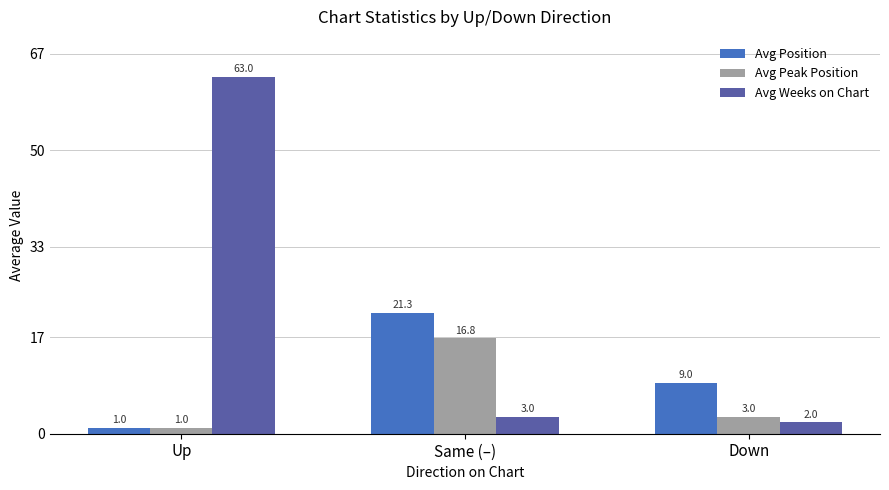

Is the value of Avg Peak Position at Same (–) greater than the value of Avg Position at Same (–)?

No